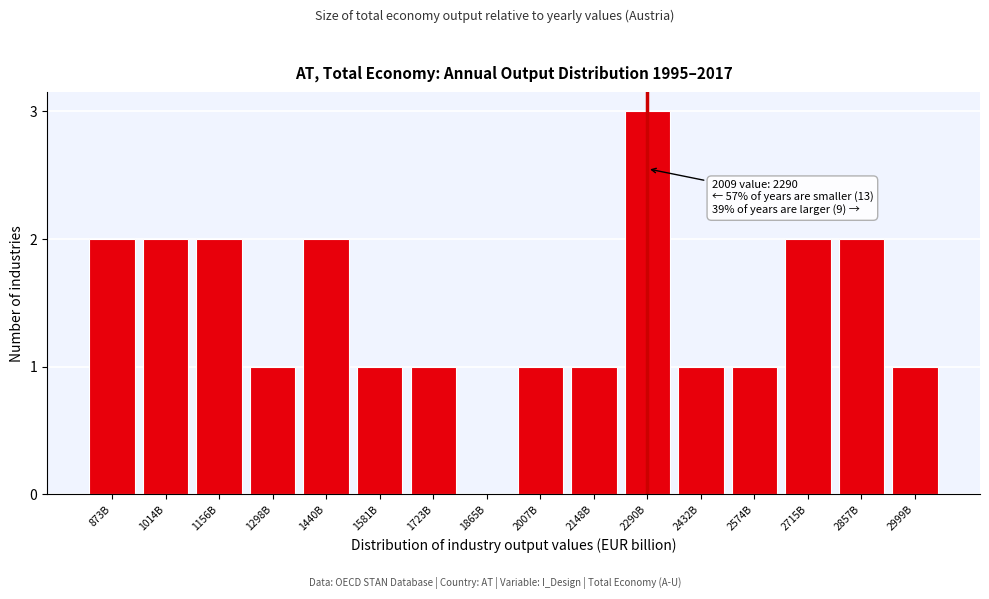

Reading right to left, list all the values displayed in this chart.

2999B=1	2857B=2	2715B=2	2574B=1	2432B=1	2290B=3	2148B=1	2007B=1	1865B=0	1723B=1	1581B=1	1440B=2	1298B=1	1156B=2	1014B=2	873B=2